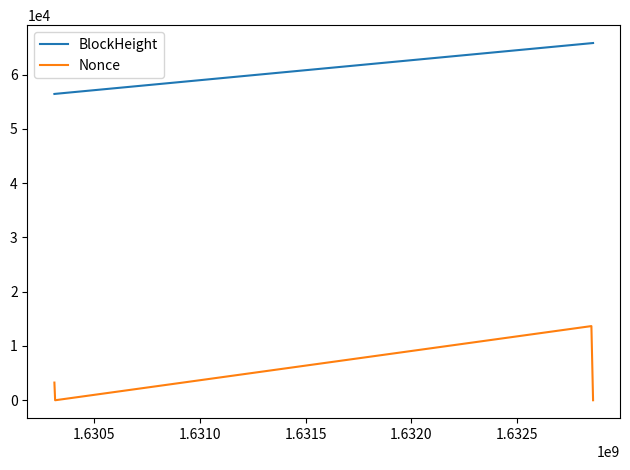

What is the average value of the BlockHeight series?

61116